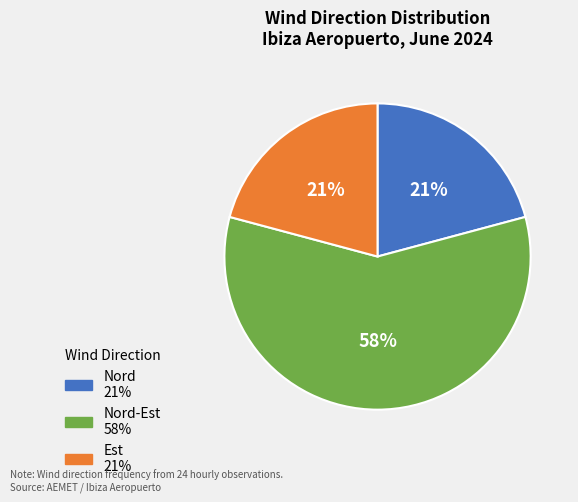

How many slices are in this pie chart?

3